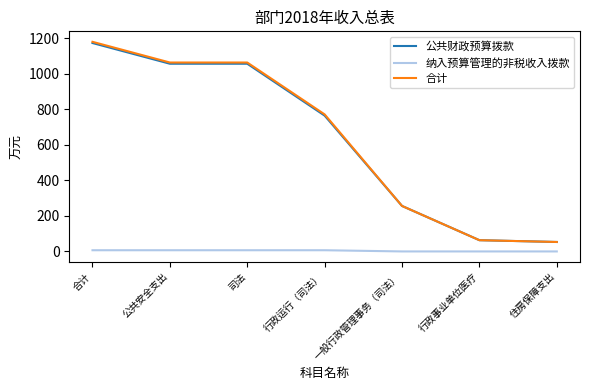

How many distinct data groups are displayed?

3